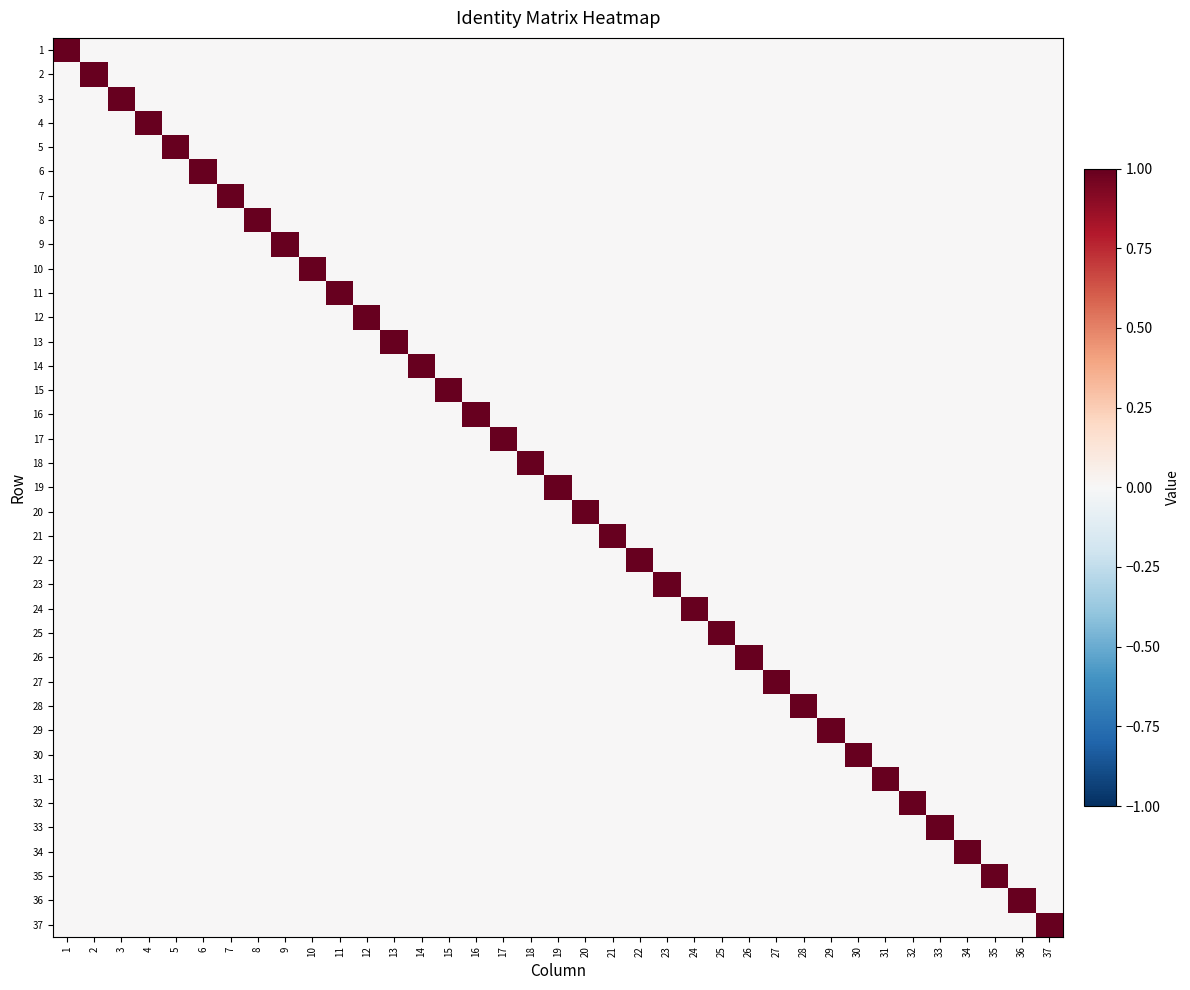

What is the greatest value displayed?

1